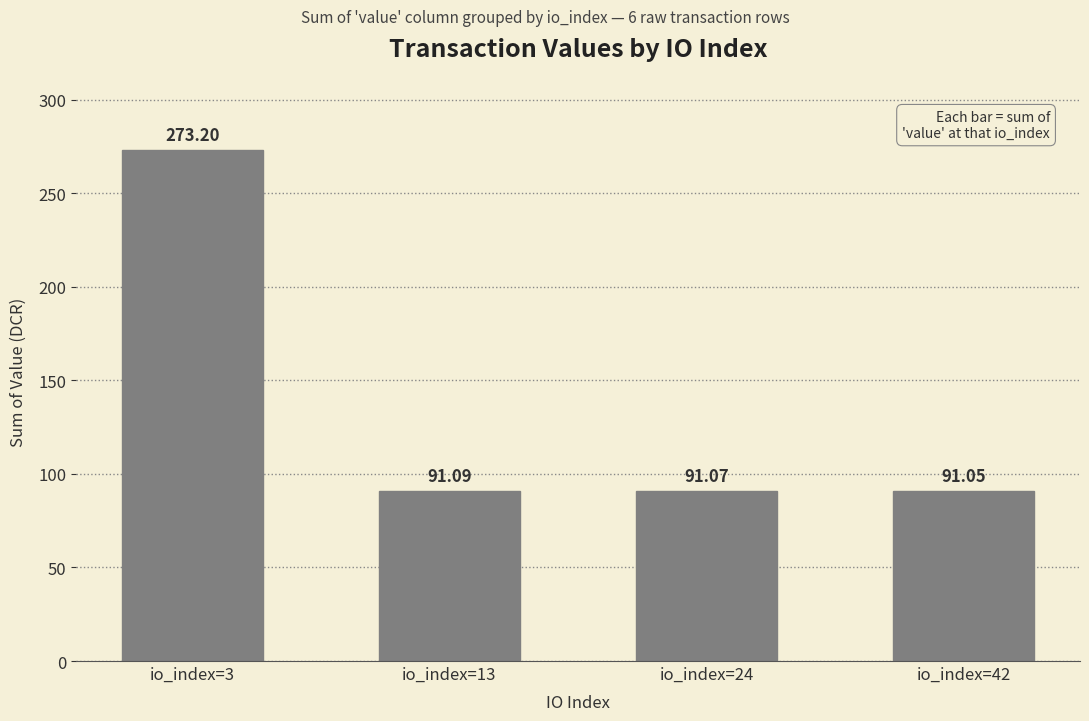

List the labels in order of value, largest first.

io_index=3, io_index=13, io_index=24, io_index=42